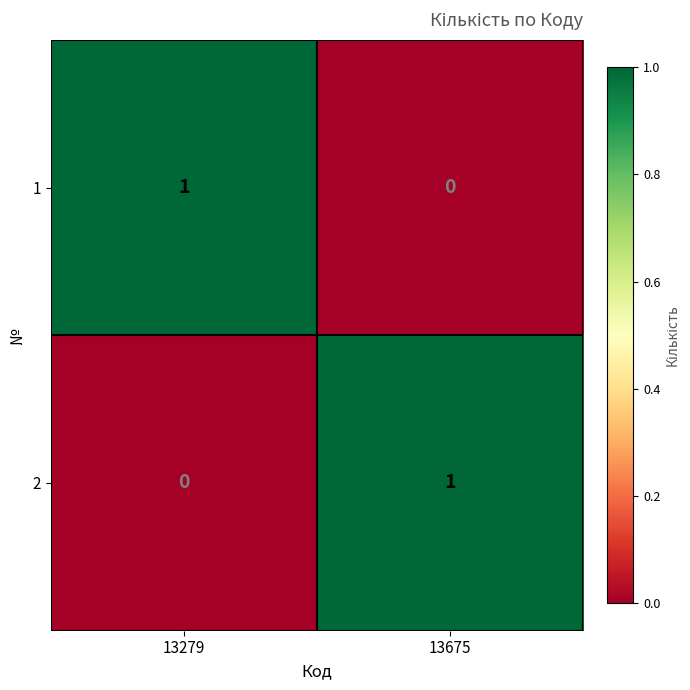

At which label is 1 closest to 0?

13675